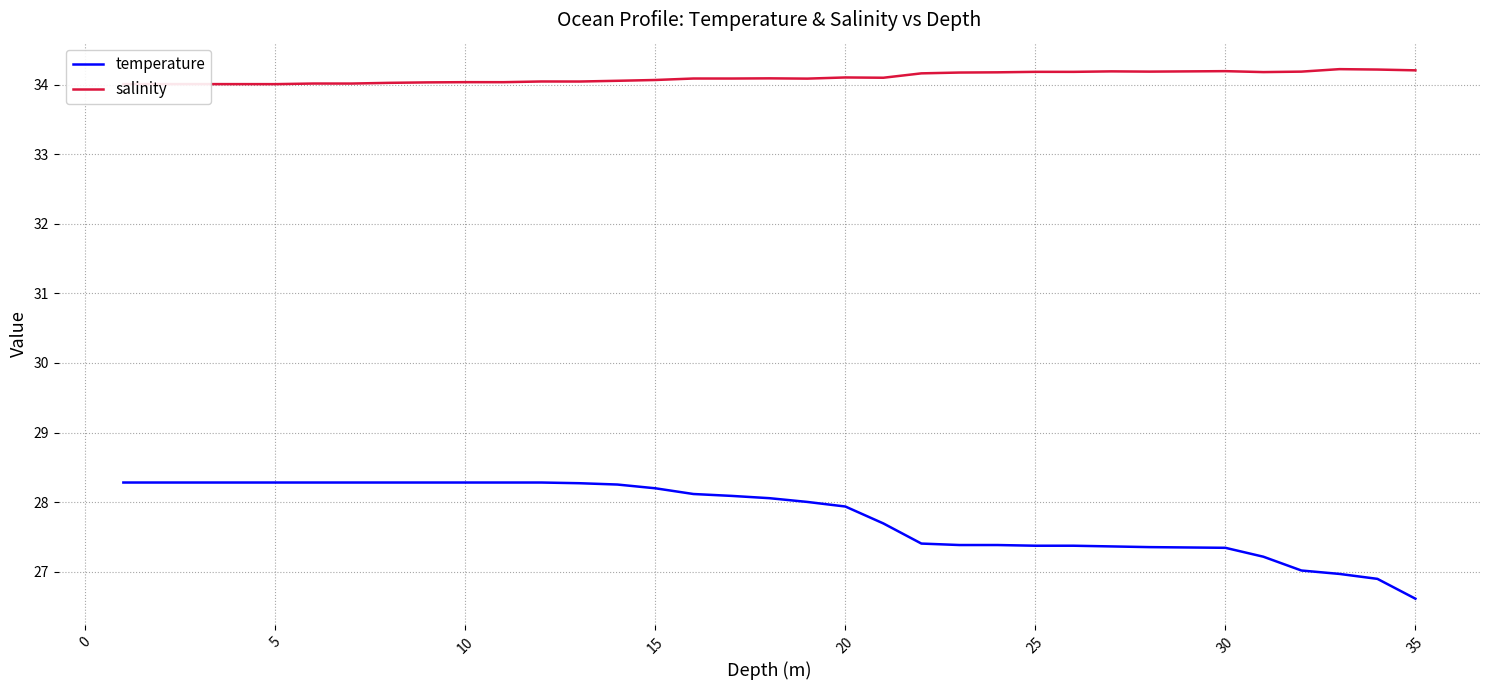

Which series has the largest range (max minus min)?

temperature